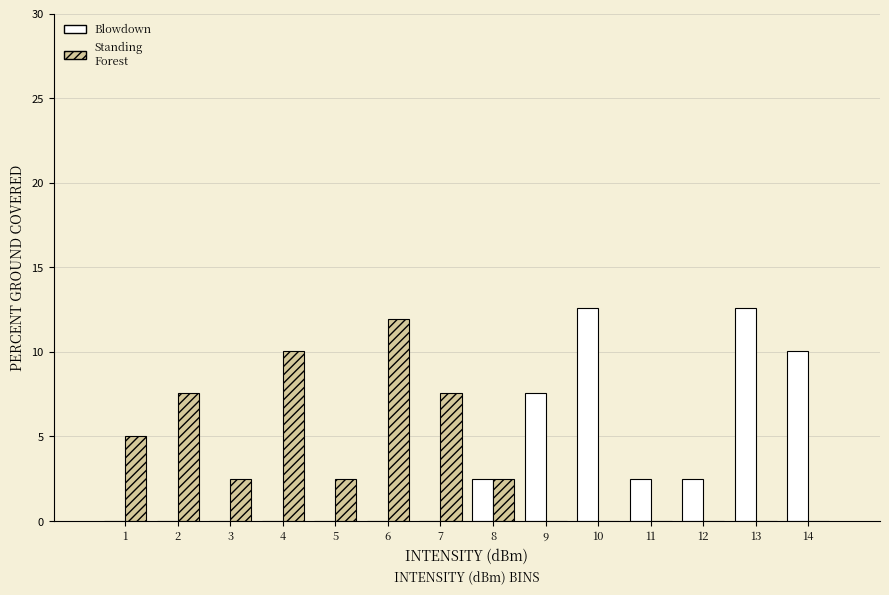

Reading left to right, list all the values displayed in this chart.

Blowdown: 1=0.0	2=0.0	3=0.0	4=0.0	5=0.0	6=0.0	7=0.0	8=2.5	9=7.5	10=12.6	11=2.5	12=2.5	13=12.6	14=10.1
Standing Forest: 1=5.0	2=7.5	3=2.5	4=10.1	5=2.5	6=11.9	7=7.5	8=2.5	9=0.0	10=0.0	11=0.0	12=0.0	13=0.0	14=0.0